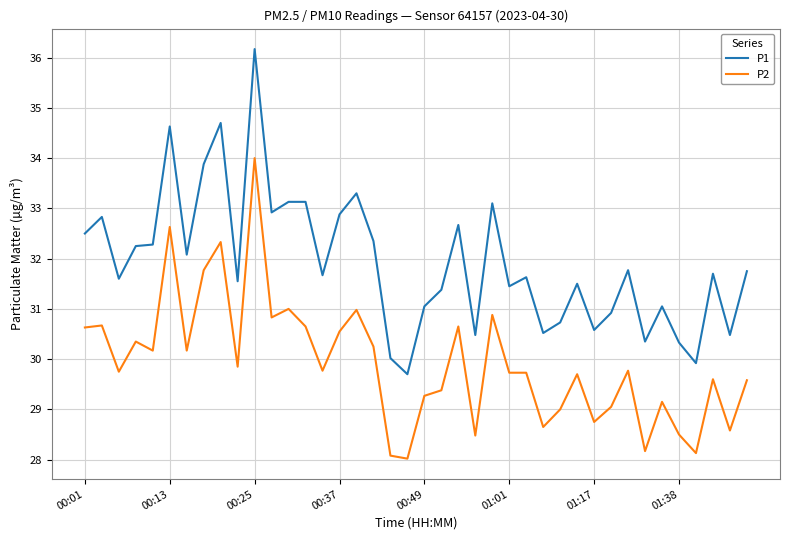

Which series has the largest range (max minus min)?

P1